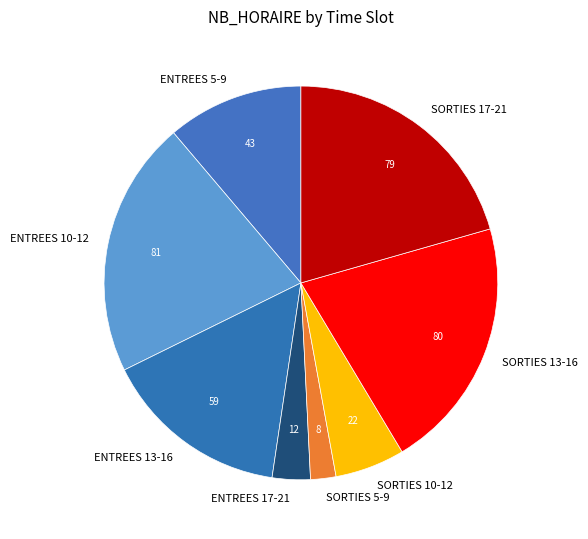

True or false: SORTIES 17-21 accounts for 8% of the total.

False